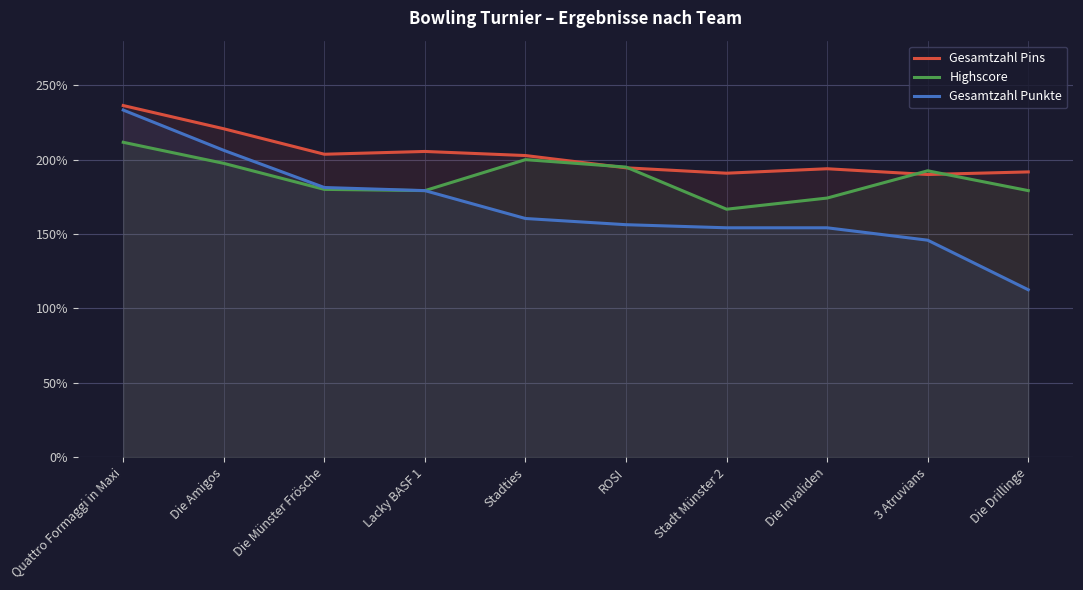

How many values in the Gesamtzahl Pins series are below 202?

5